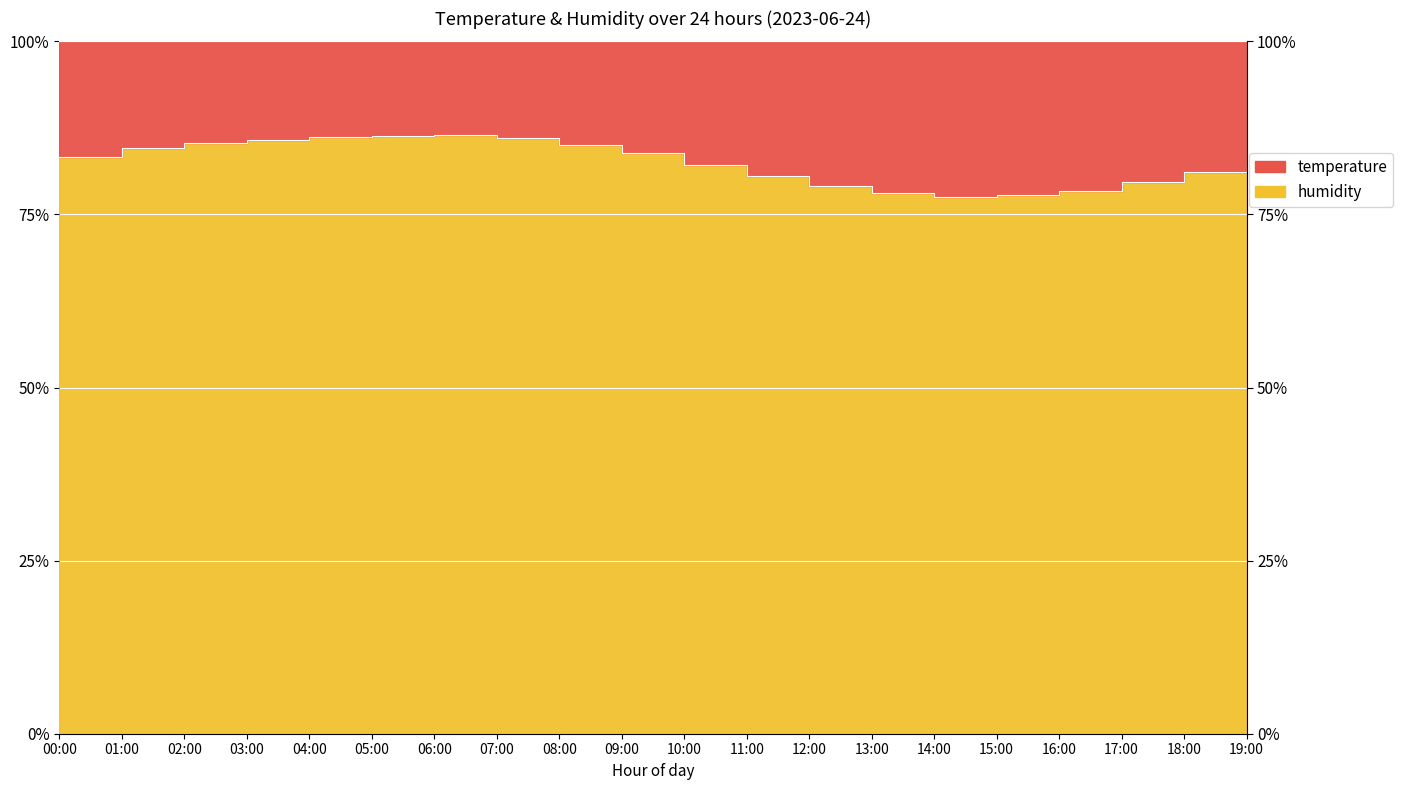

Between 03:00 and 18:00, which is larger?

03:00